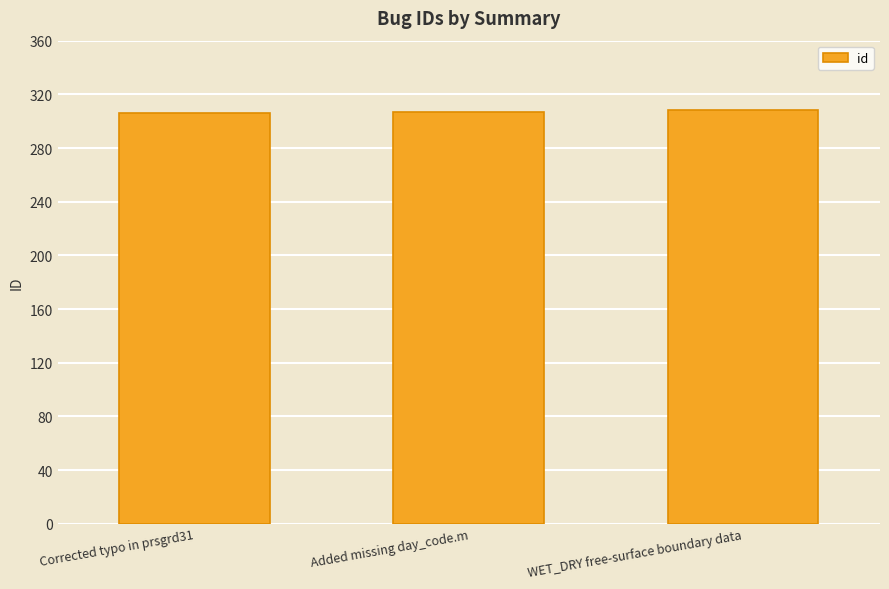

Approximately how many times larger is the value at Added missing day_code.m compared to Corrected typo in prsgrd31?

1.0